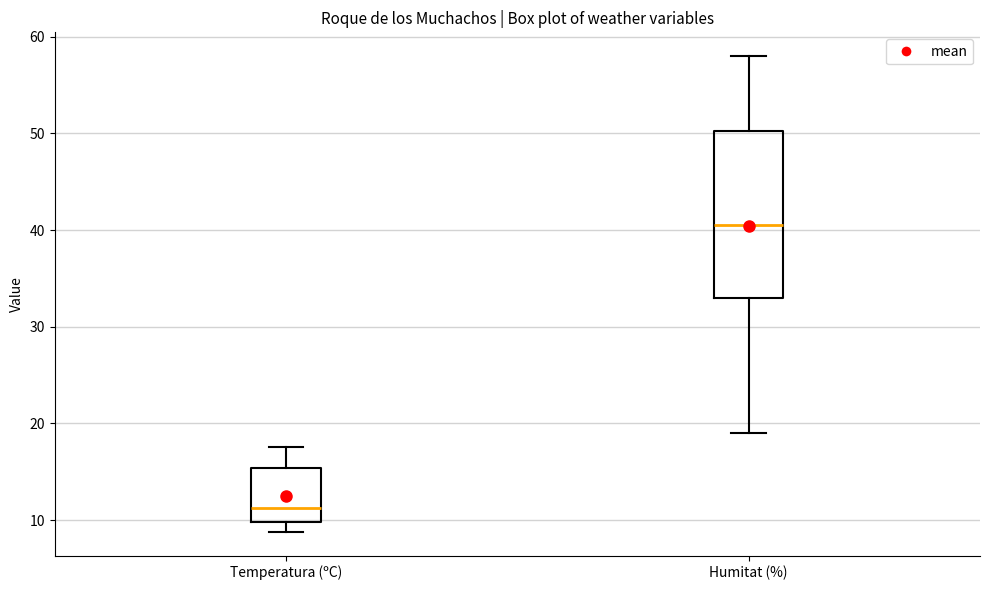

Which box is the tallest, from its lower edge to its upper edge?

Humitat (%)